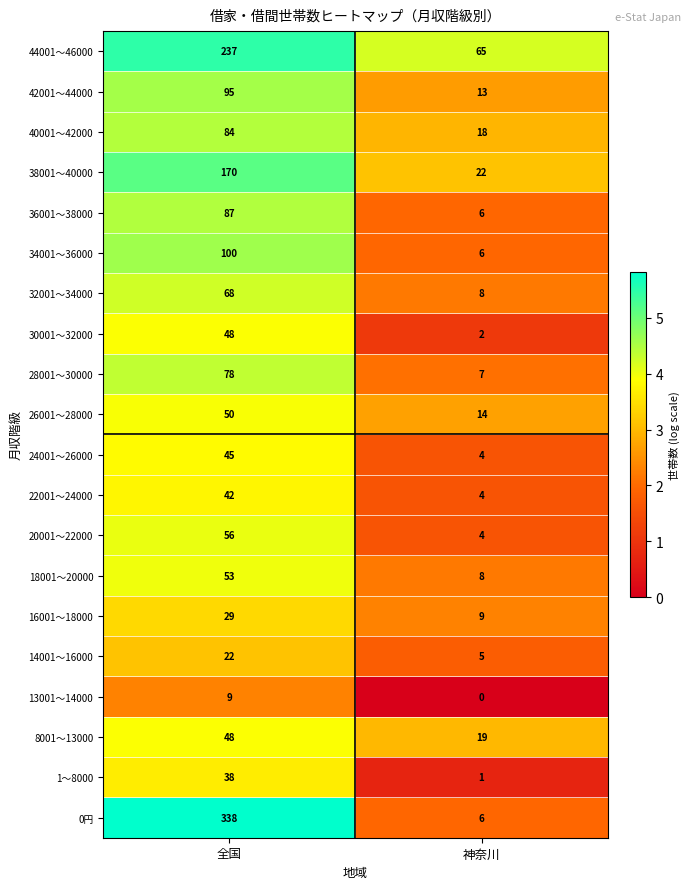

The 22001～24000 series shows 5 at 神奈川. True or false?

False